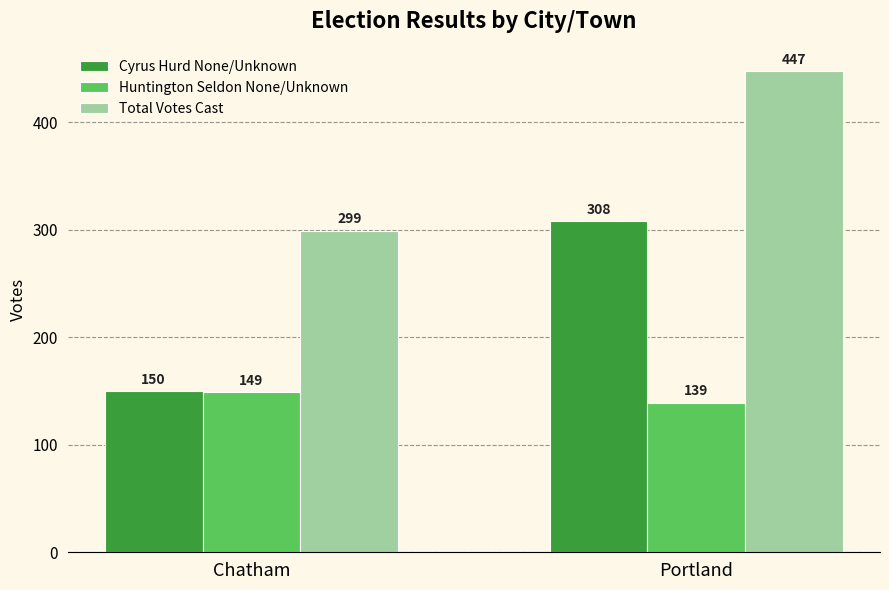

List the series in order of their overall mean, highest first.

Total Votes Cast, Cyrus Hurd None/Unknown, Huntington Seldon None/Unknown